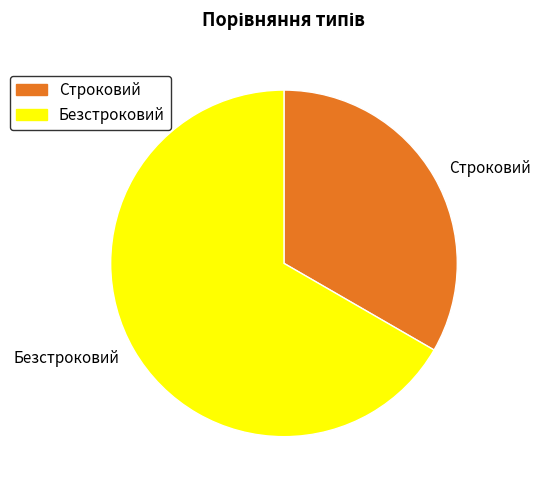

Is it true that Безстроковий is 56% of the pie?

False